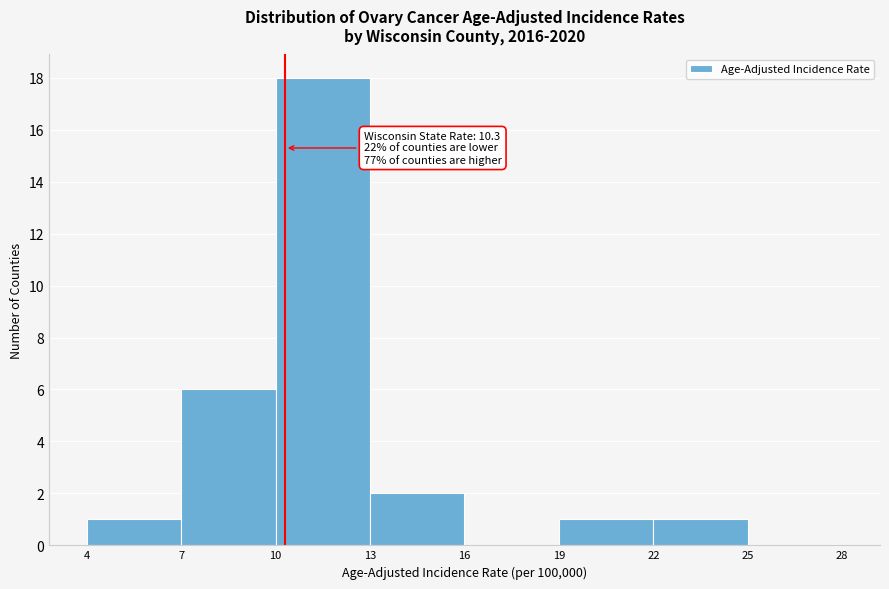

Which range on the x-axis has the tallest bar?

10 to 13